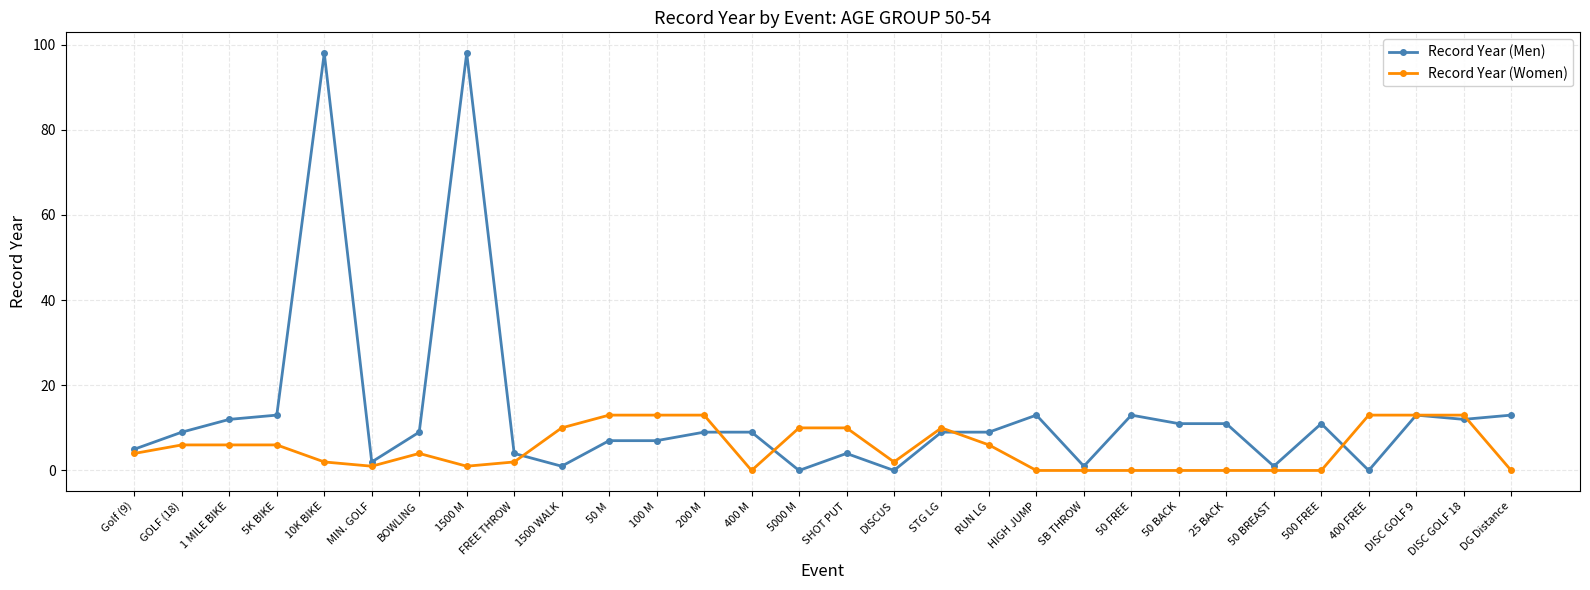

True or false: Record Year (Women) has a value of 0 at 25 BACK.

True